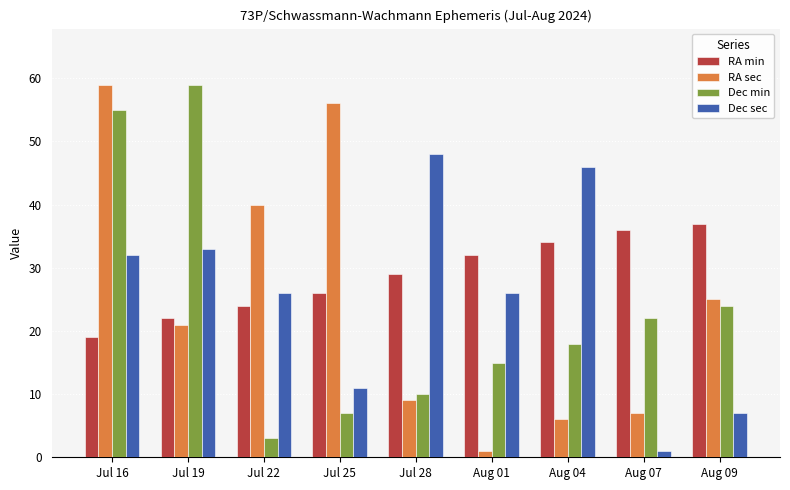

What is the label of the 8th bar from the right?

Jul 19